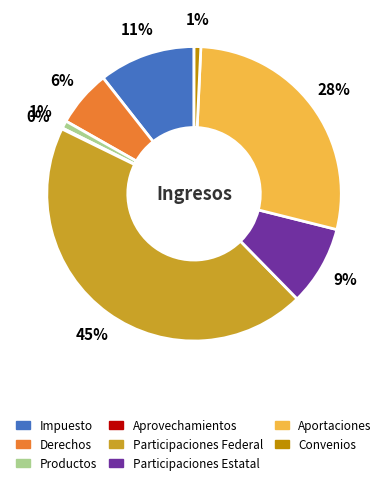

Between Aportaciones and Convenios, which is larger?

Aportaciones